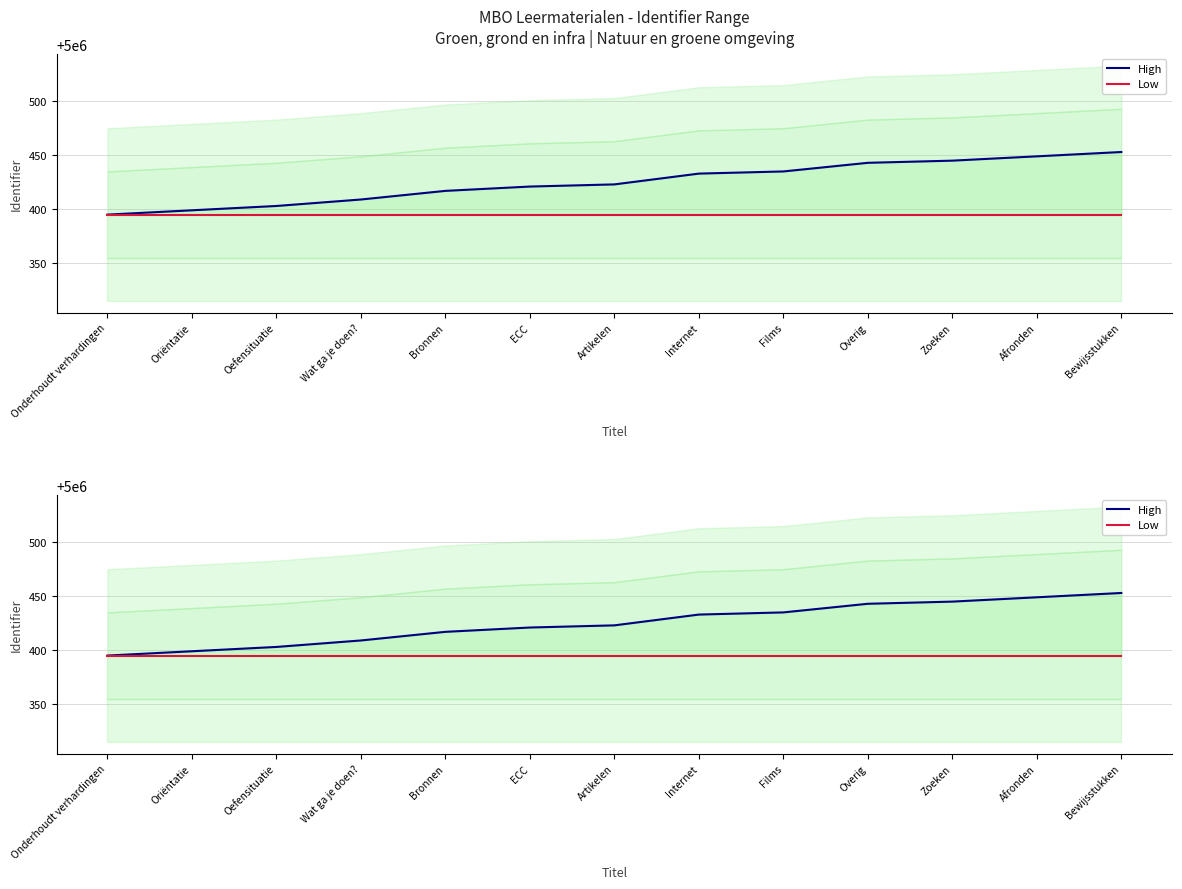

How many distinct data groups are displayed?

2